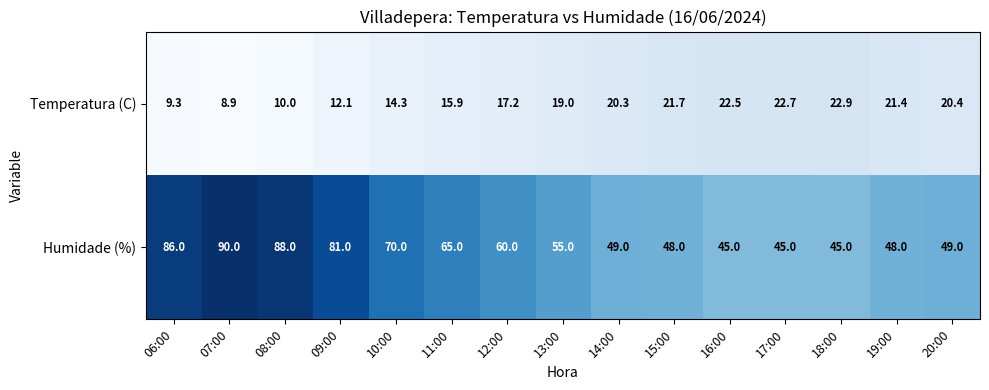

What is the sum of all Humidade (%) values?

924.0